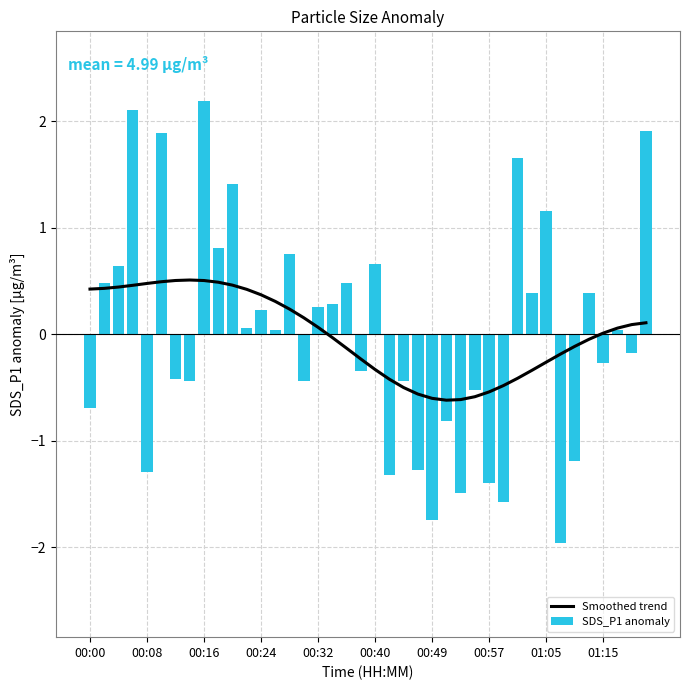

Rank the series by their average value, from highest to lowest.

Smoothed trend, SDS_P1 anomaly